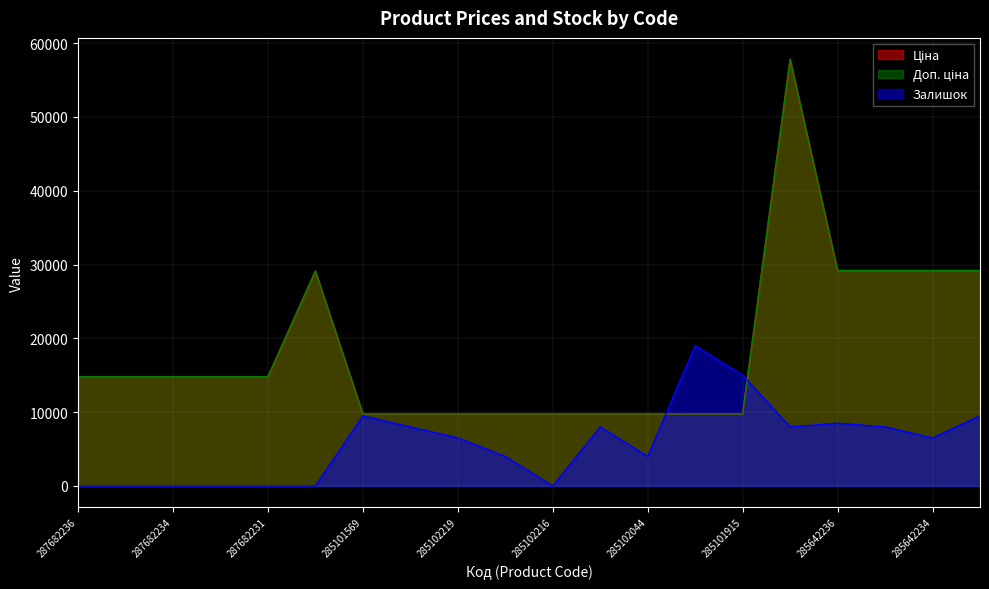

Which label corresponds to the largest value in the chart?

285662232